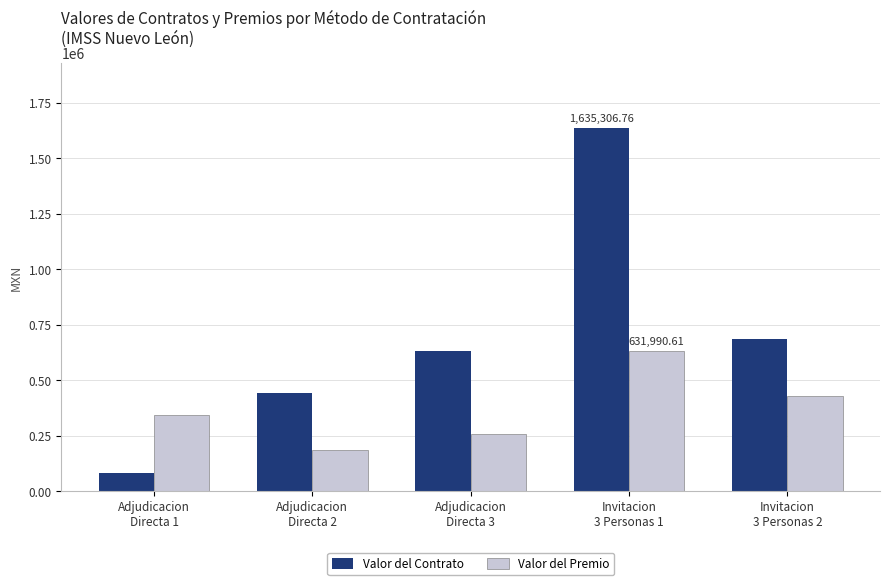

At which label is Valor del Premio closest to 408058?

Invitacion
3 Personas 2